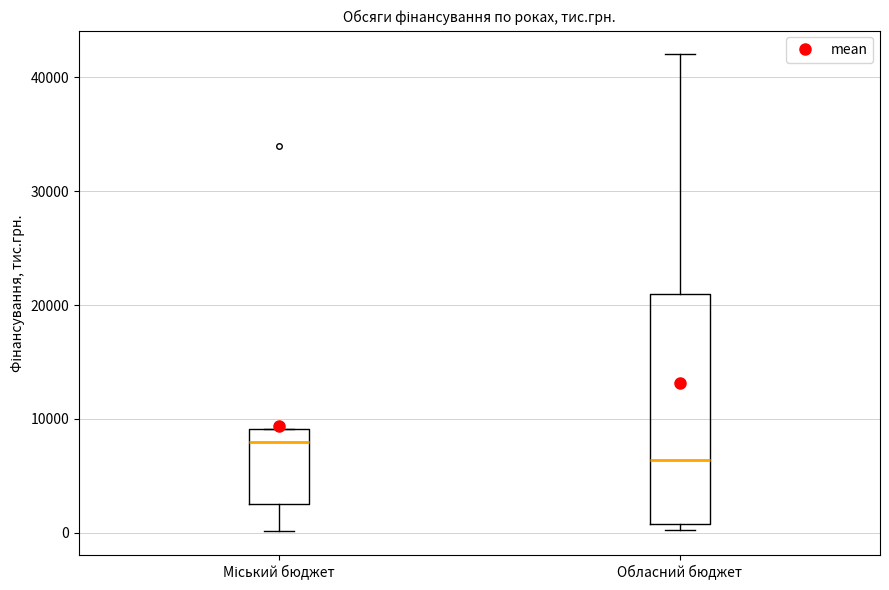

Which box's median line is the lowest?

Обласний бюджет